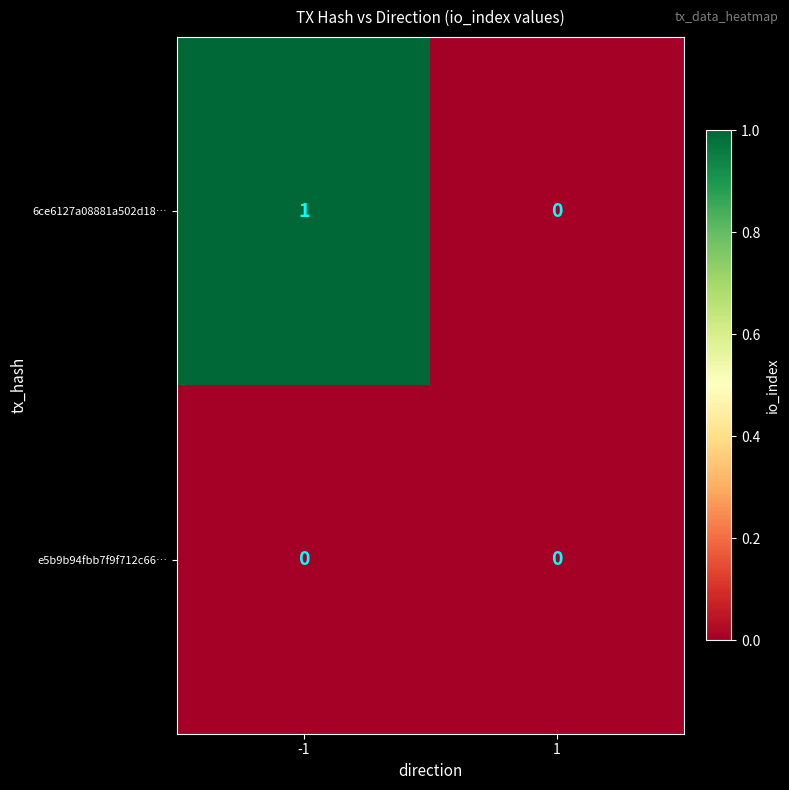

Which series has the largest total across all categories?

6ce6127a08881a502d18…